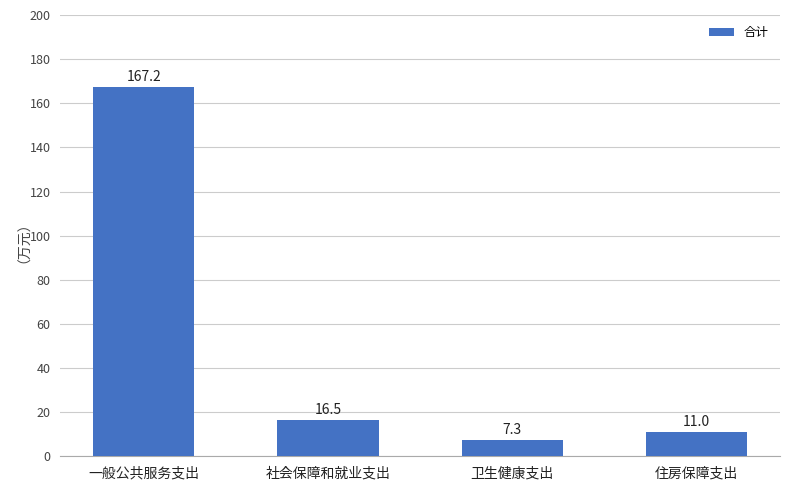

Where does the data first go above 16?

一般公共服务支出